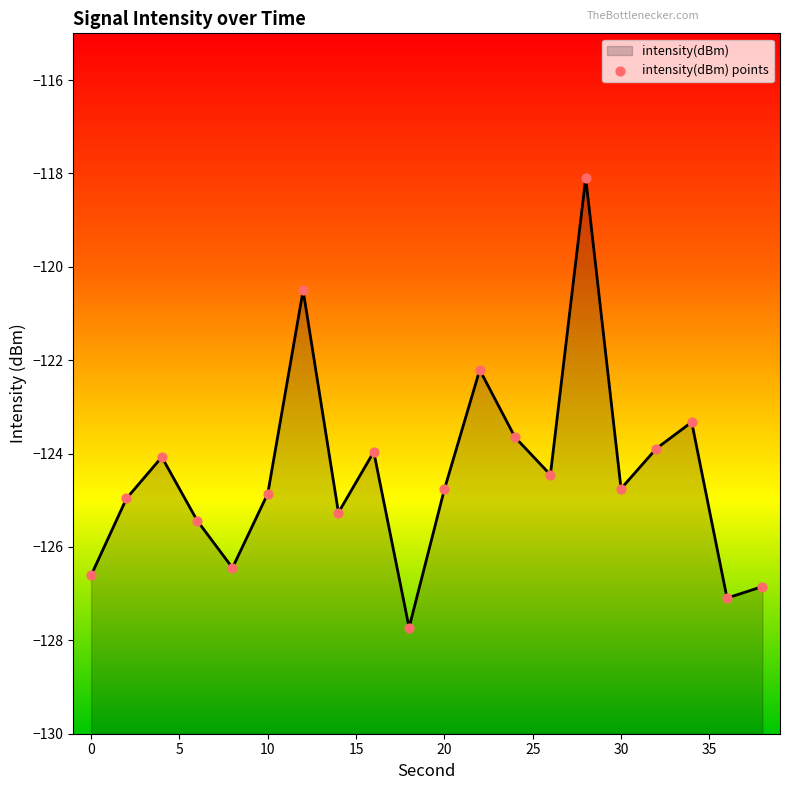

Which has a higher value, 5 or 20?

5